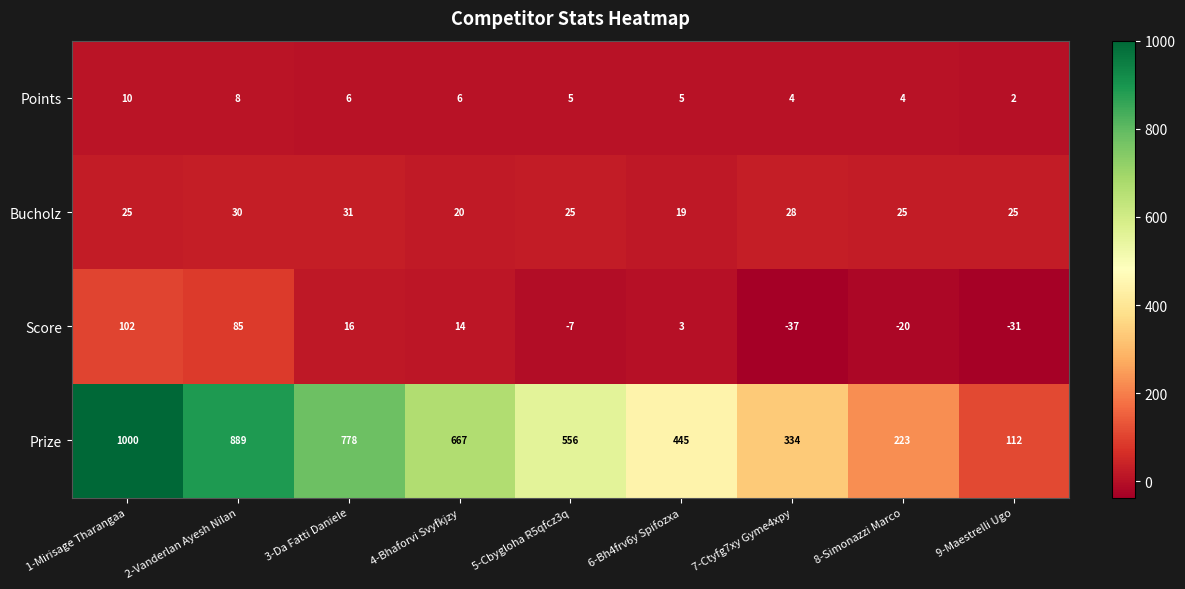

Which series changed the most between 1-Mirisage Tharangaa and 4-Bhaforvi Svyfkjzy?

Prize